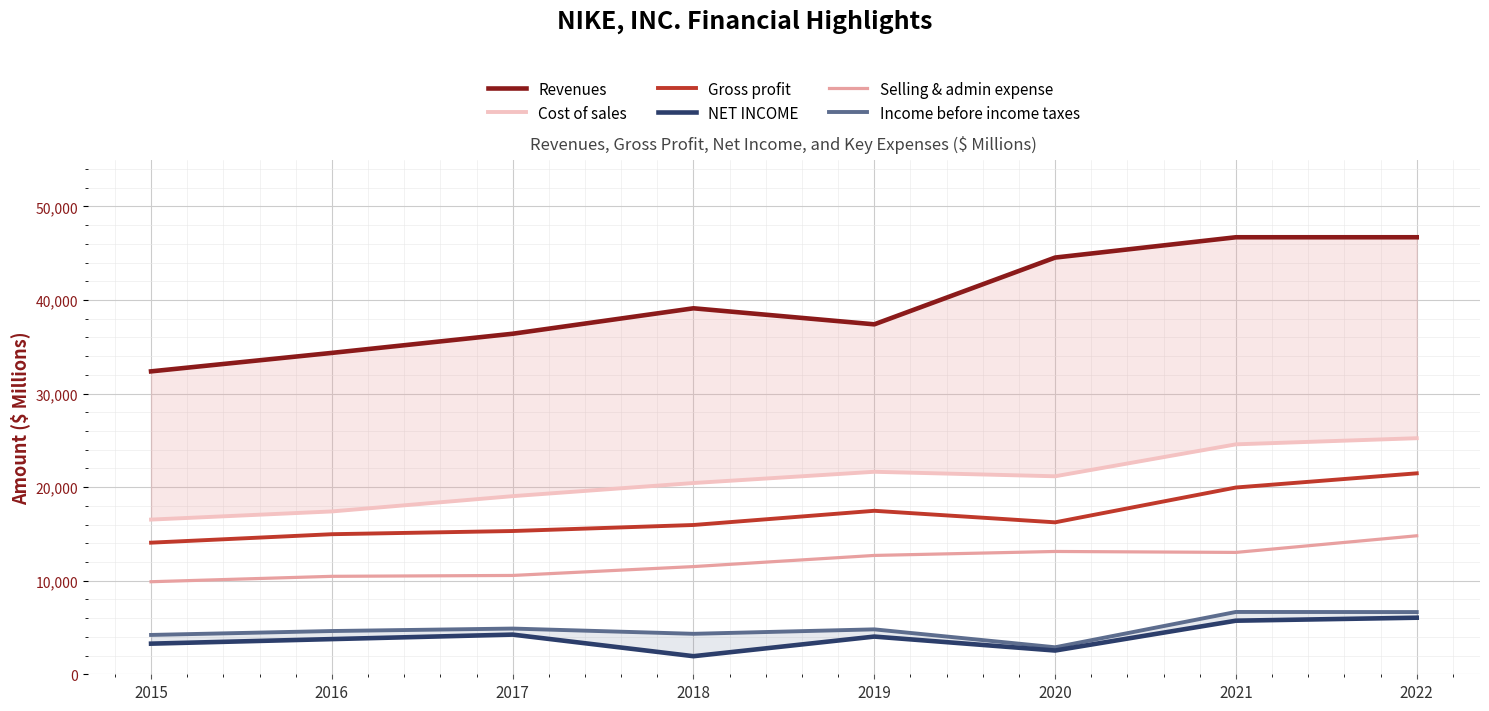

Where is Gross profit nearest to the value 17773?

2019